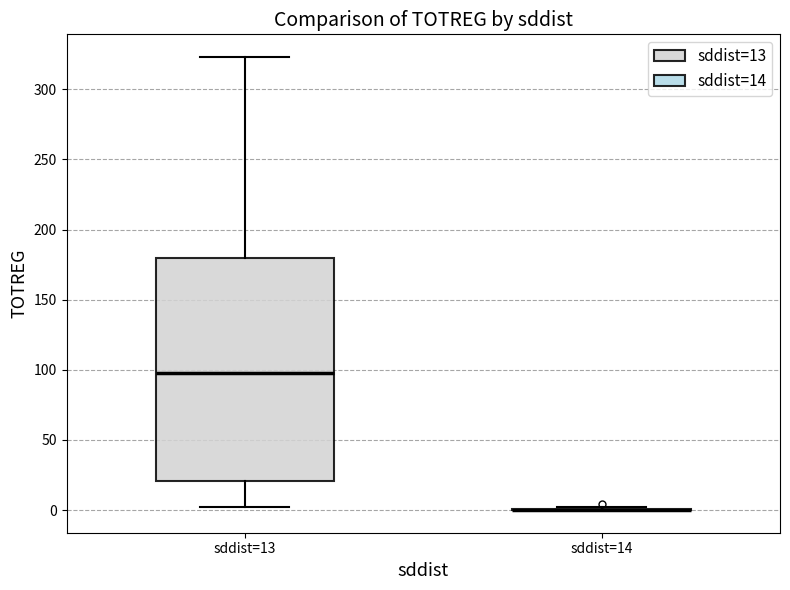

Comparing the boxes themselves (not the whiskers), which one is the tallest?

sddist=13